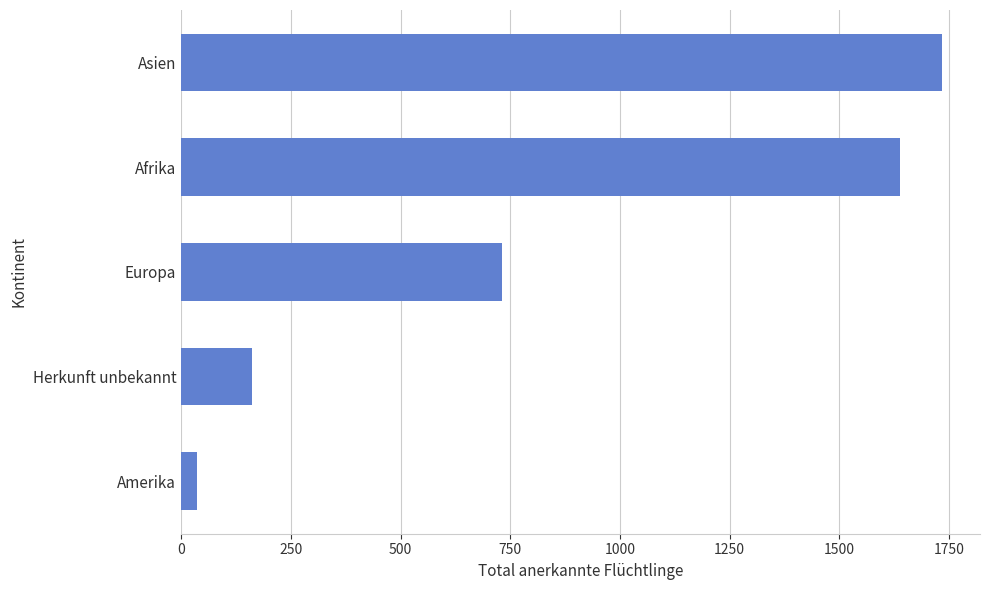

List the labels in order of value, largest first.

Asien, Afrika, Europa, Herkunft unbekannt, Amerika